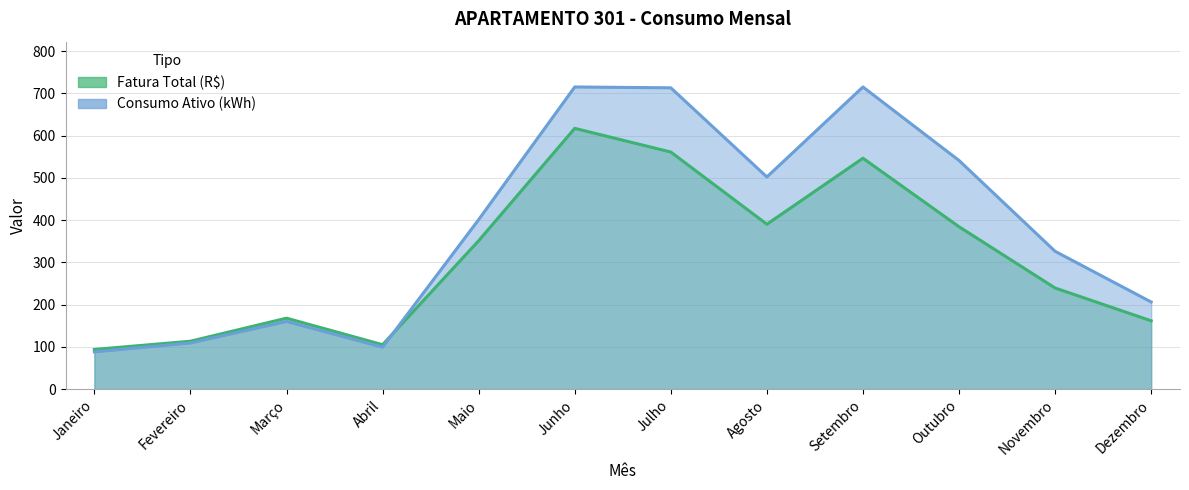

What is the label of the 4th point from the left?

Abril